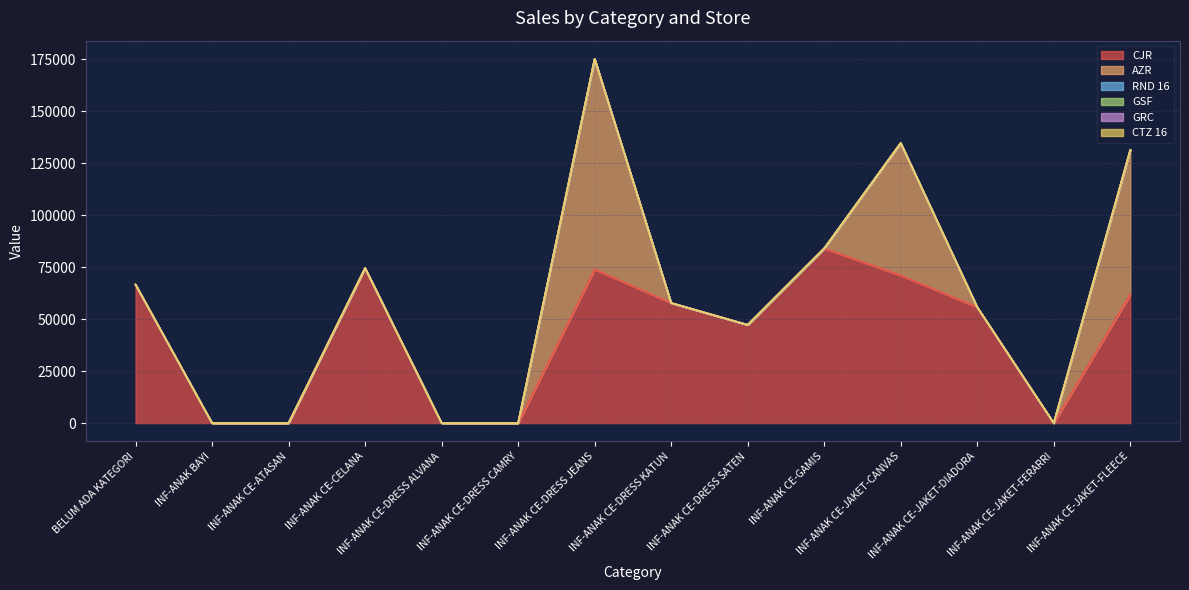

Between INF-ANAK CE-DRESS CAMRY and INF-ANAK CE-DRESS KATUN, which series saw the biggest shift?

AZR